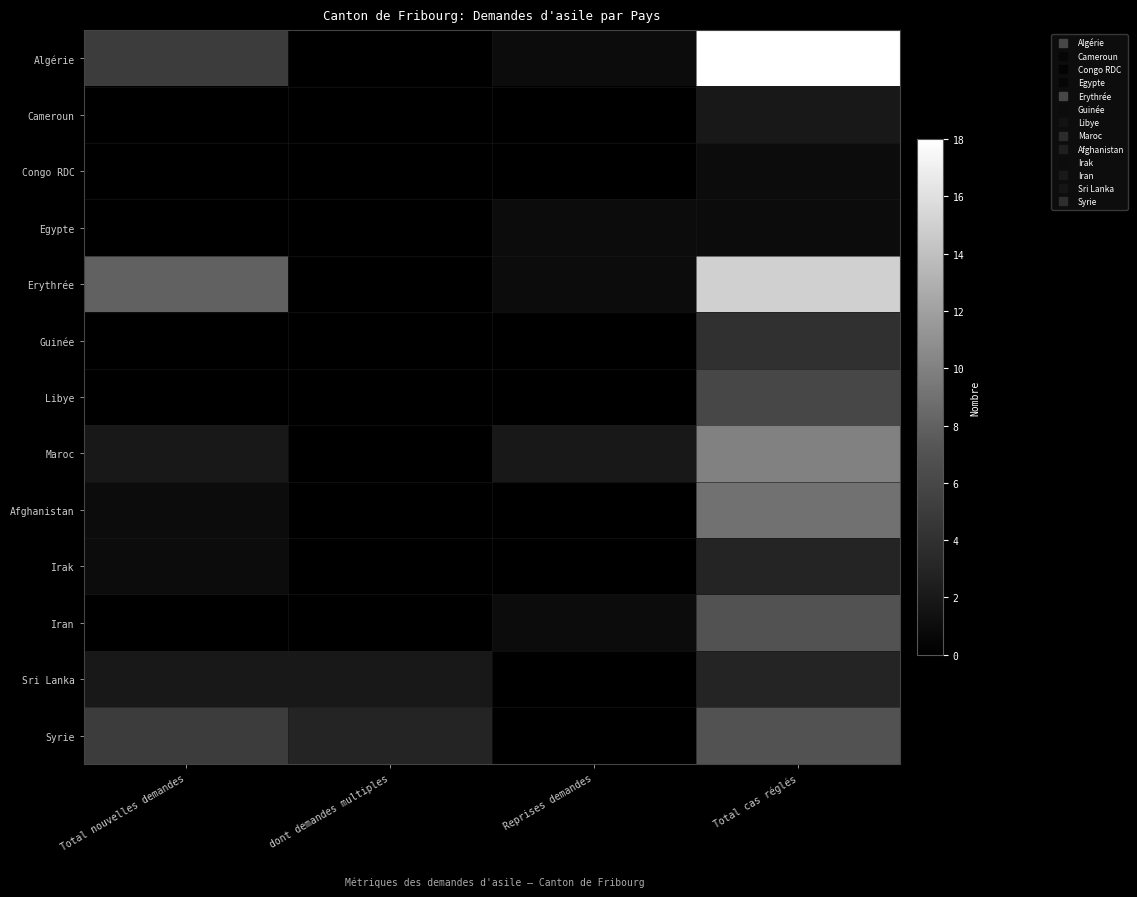

Reading left to right, transcribe all the data shown in this chart.

Algérie: Total nouvelles demandes=5	dont demandes multiples=0	Reprises demandes=1	Total cas réglés=18
Cameroun: Total nouvelles demandes=0	dont demandes multiples=0	Reprises demandes=0	Total cas réglés=2
Congo RDC: Total nouvelles demandes=0	dont demandes multiples=0	Reprises demandes=0	Total cas réglés=1
Egypte: Total nouvelles demandes=0	dont demandes multiples=0	Reprises demandes=1	Total cas réglés=1
Erythrée: Total nouvelles demandes=8	dont demandes multiples=0	Reprises demandes=1	Total cas réglés=15
Guinée: Total nouvelles demandes=0	dont demandes multiples=0	Reprises demandes=0	Total cas réglés=4
Libye: Total nouvelles demandes=0	dont demandes multiples=0	Reprises demandes=0	Total cas réglés=6
Maroc: Total nouvelles demandes=2	dont demandes multiples=0	Reprises demandes=2	Total cas réglés=10
Afghanistan: Total nouvelles demandes=1	dont demandes multiples=0	Reprises demandes=0	Total cas réglés=9
Irak: Total nouvelles demandes=1	dont demandes multiples=0	Reprises demandes=0	Total cas réglés=3
Iran: Total nouvelles demandes=0	dont demandes multiples=0	Reprises demandes=1	Total cas réglés=7
Sri Lanka: Total nouvelles demandes=2	dont demandes multiples=2	Reprises demandes=0	Total cas réglés=3
Syrie: Total nouvelles demandes=5	dont demandes multiples=3	Reprises demandes=0	Total cas réglés=7